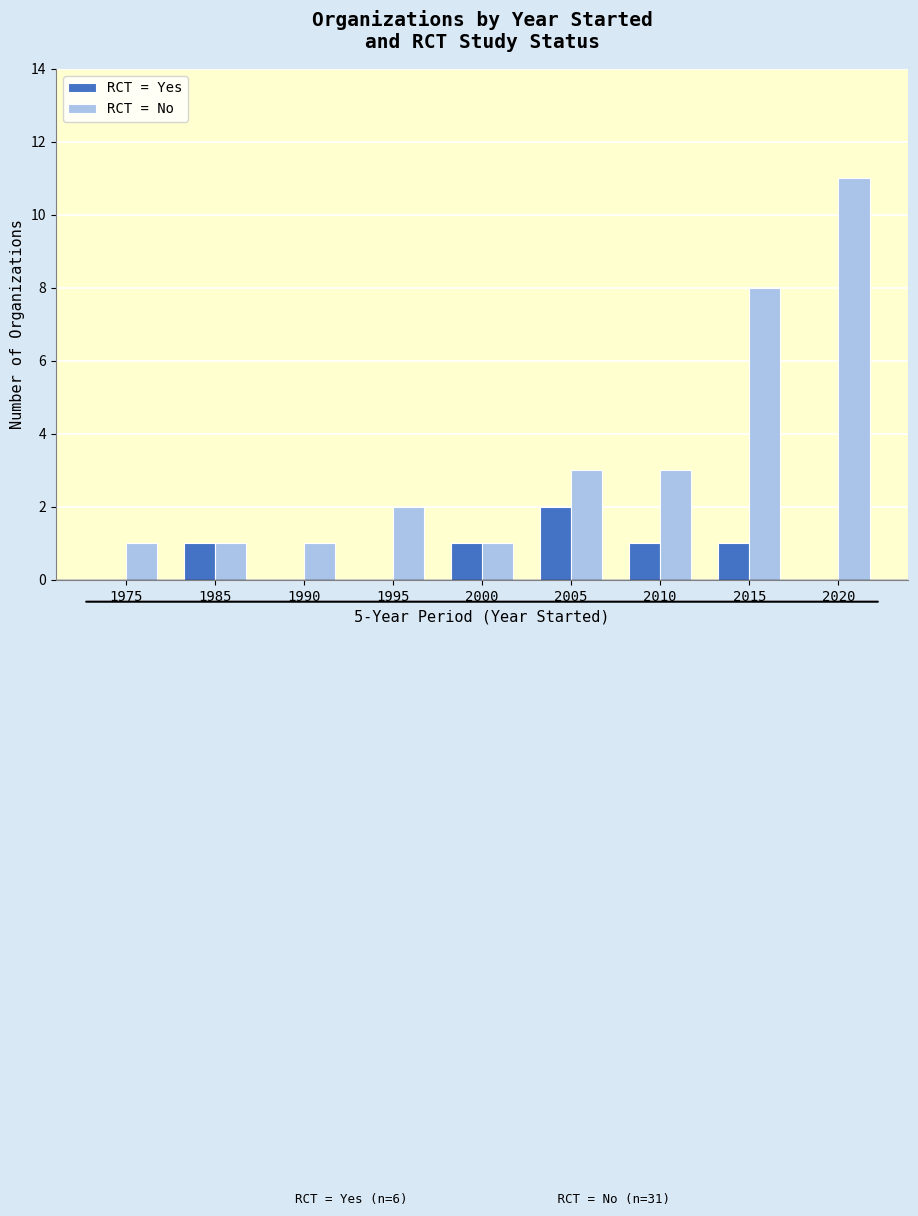

Count the number of data series in this chart.

2